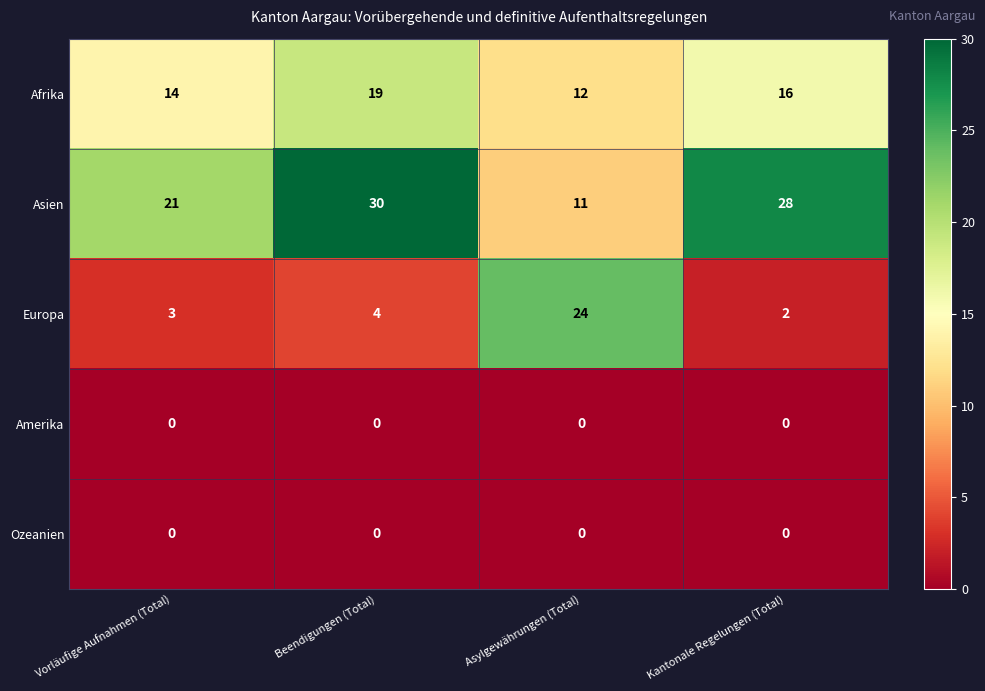

At which label does Europa reach its peak?

Asylgewährungen (Total)